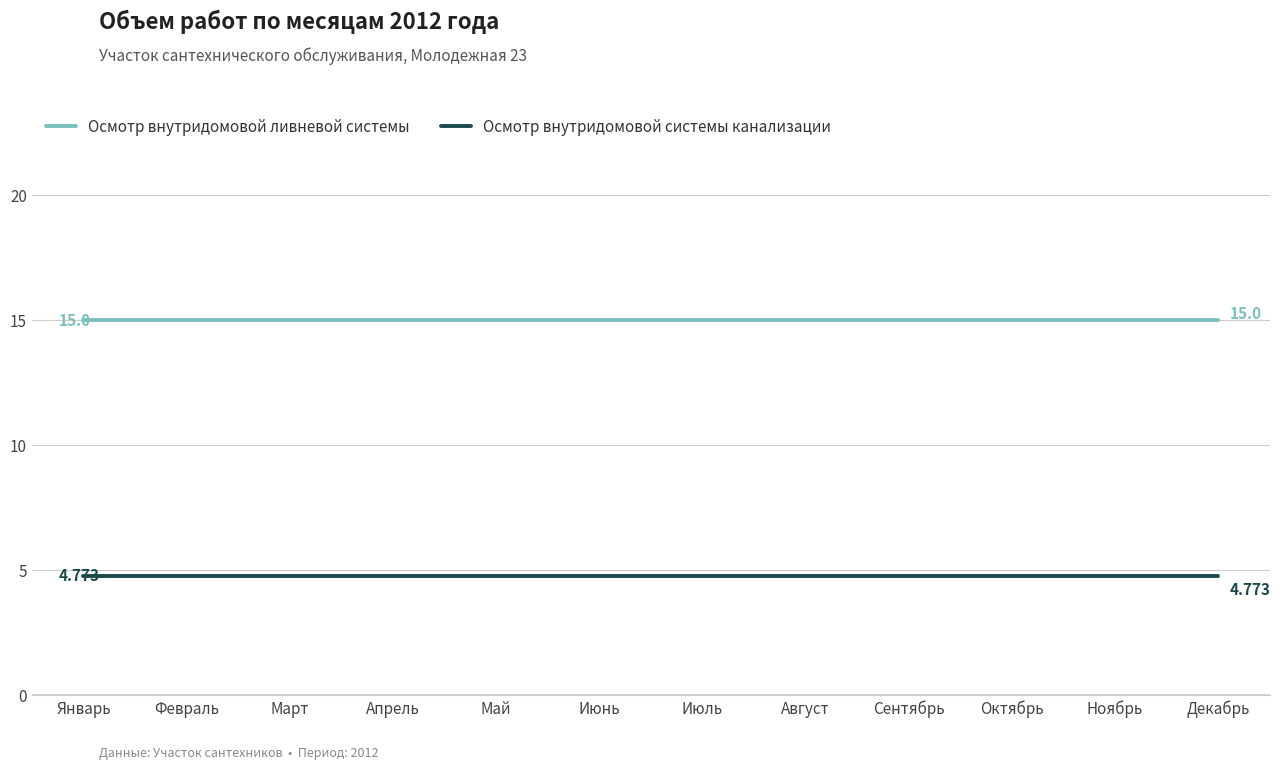

List the series in order of their overall mean, highest first.

Осмотр внутридомовой ливневой системы, Осмотр внутридомовой системы канализации